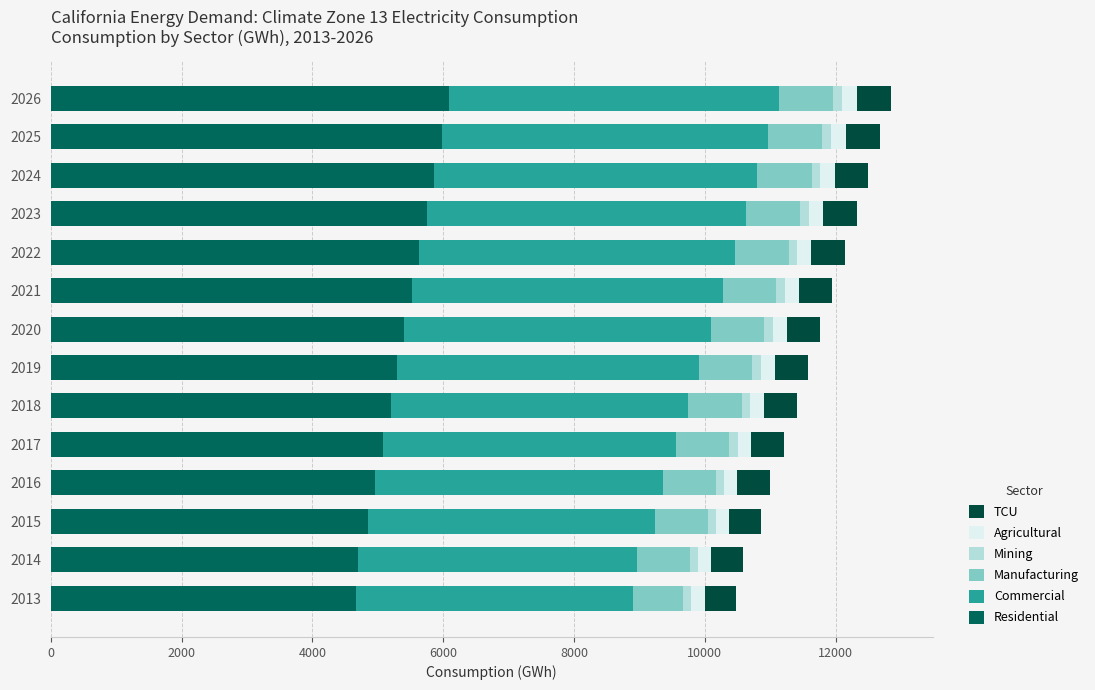

How many series are shown in this chart?

6